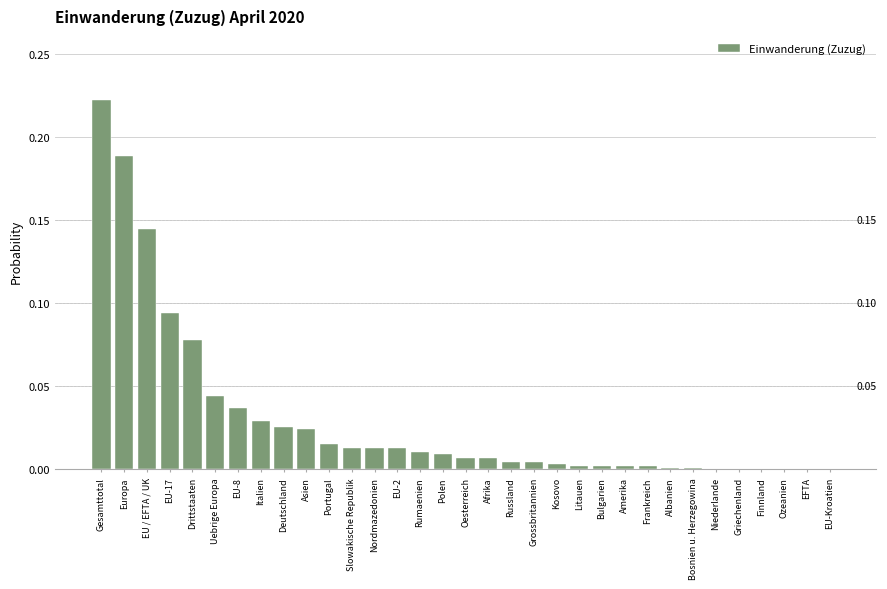

Between Grossbritannien and Nordmazedonien, which is larger?

Nordmazedonien